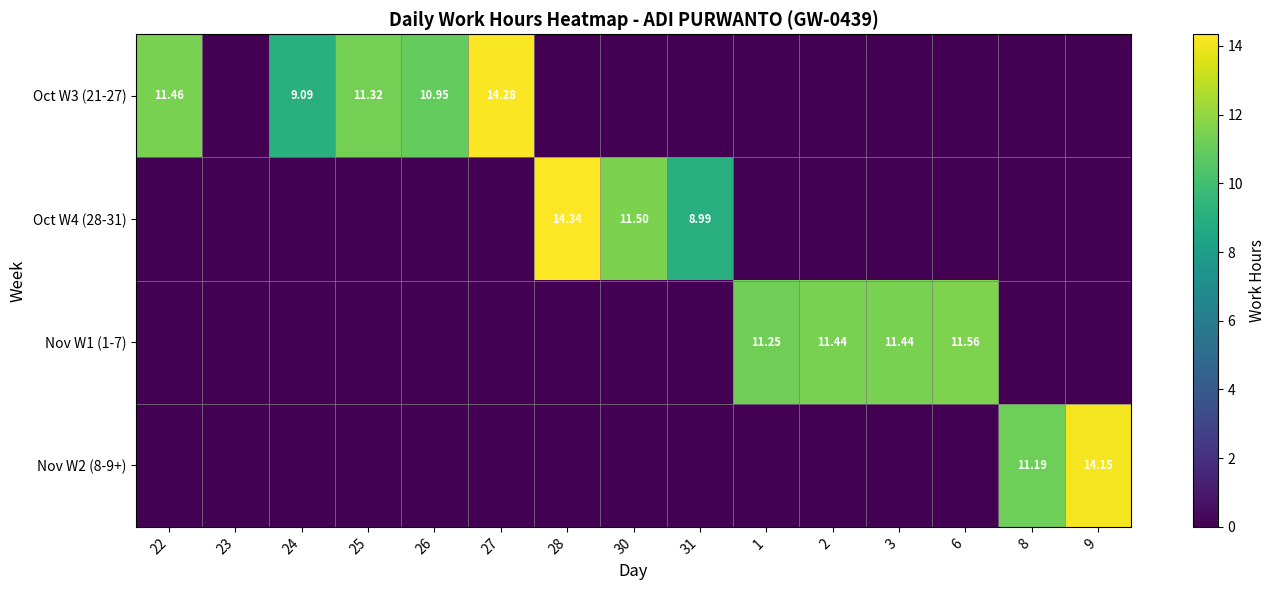

At how many categories does at least one series exceed 13?

3